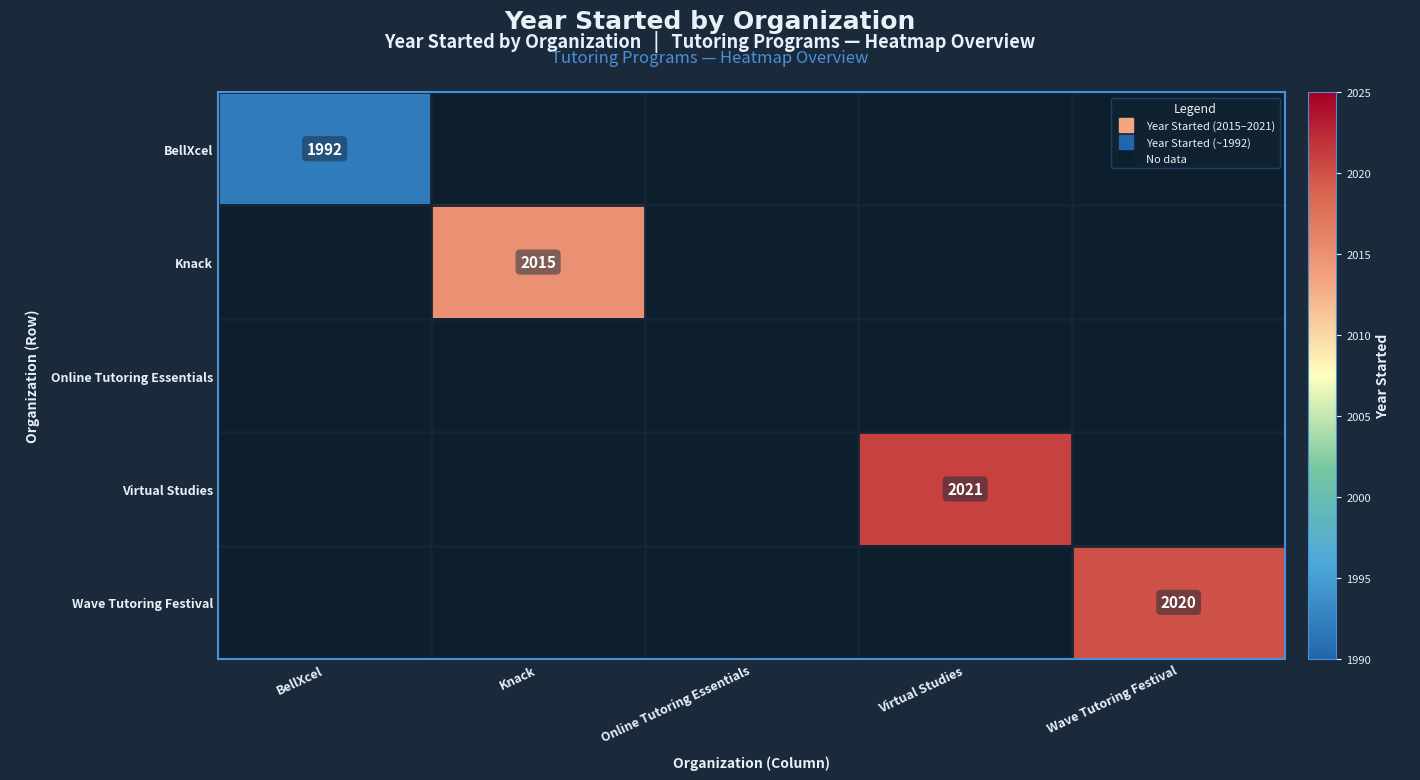

How many values in BellXcel are above zero?

1